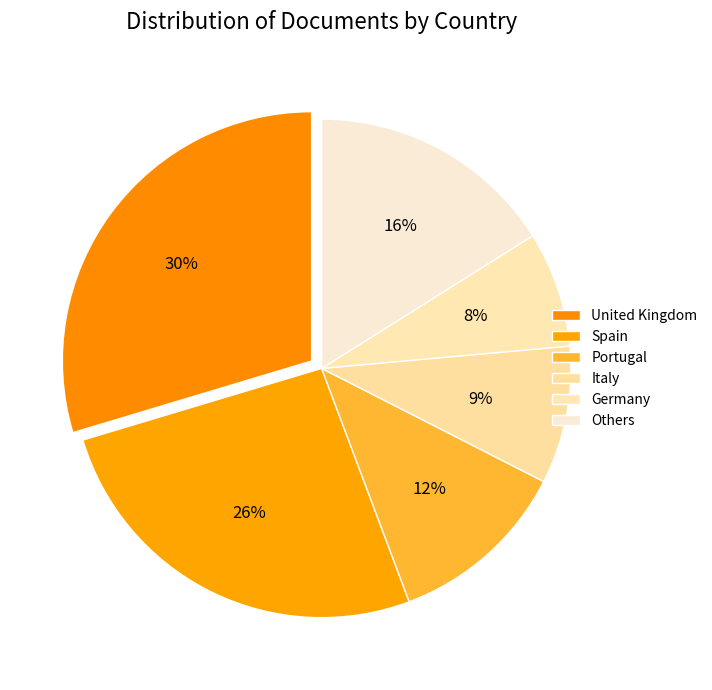

To the nearest percent, what portion does Portugal represent?

12%